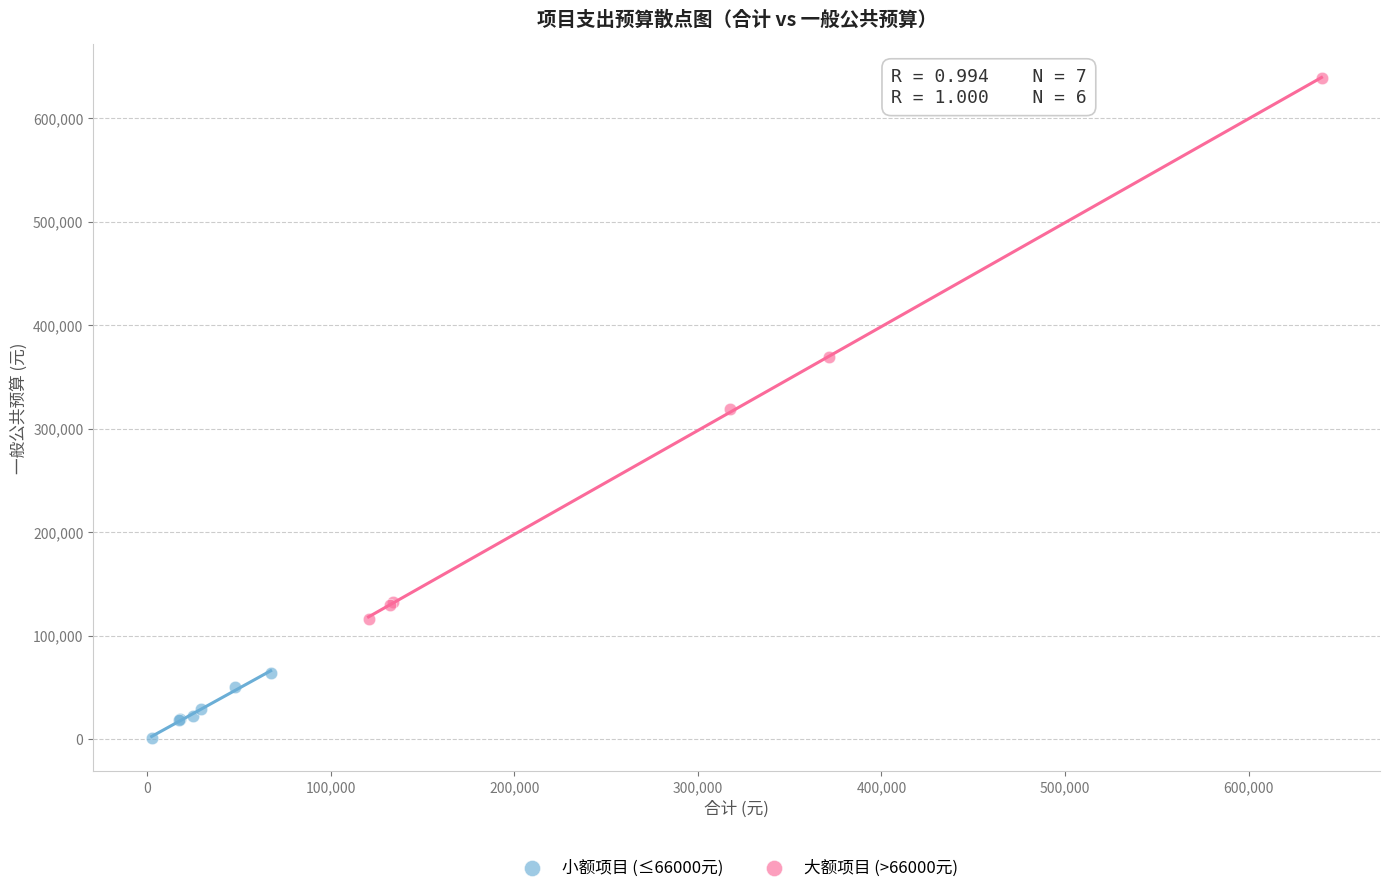

Which series has the largest Y range (max minus min)?

大额项目 (>66000元)